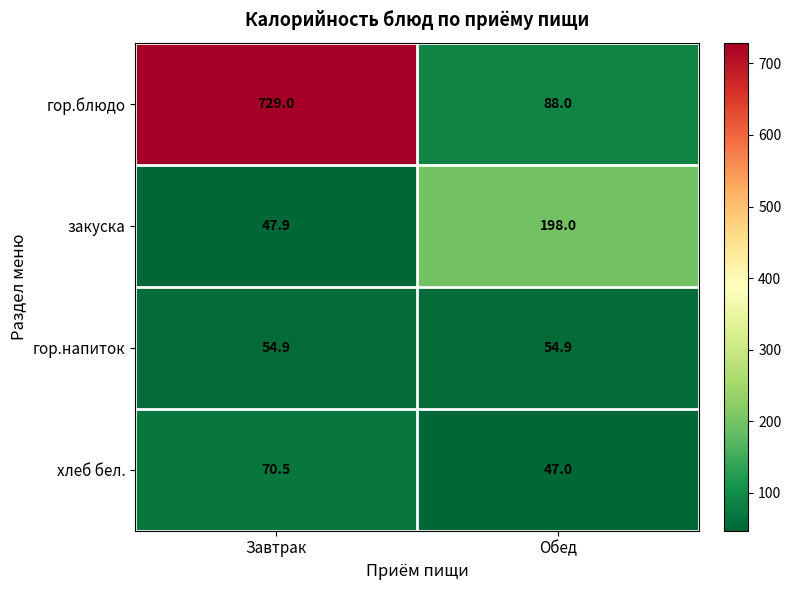

At which category is the sum across all series the highest?

Завтрак